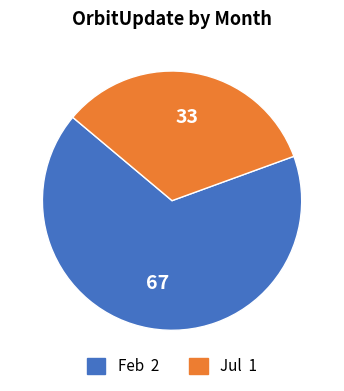

Which category has the smallest portion of the pie?

Jul